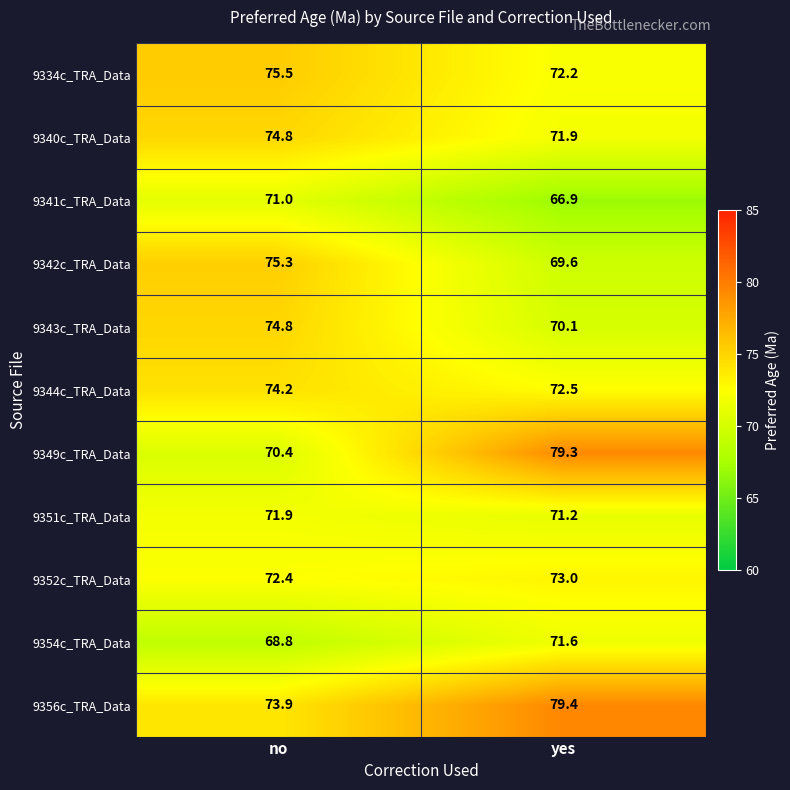

What is the difference between the 9356c_TRA_Data values at yes and no?

5.5